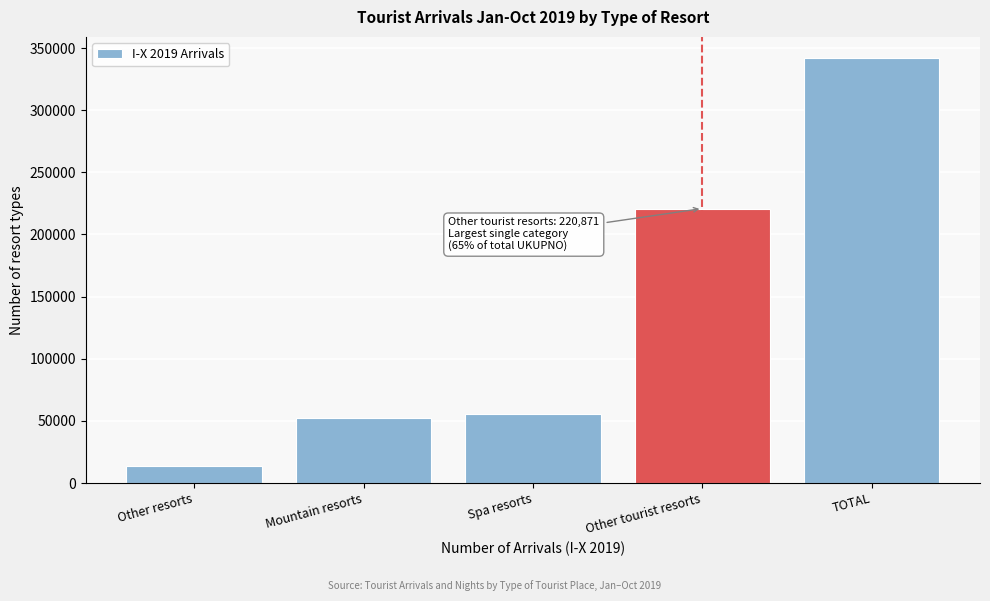

Reading left to right, transcribe all the data shown in this chart.

13516	52334	55166	220871	341887